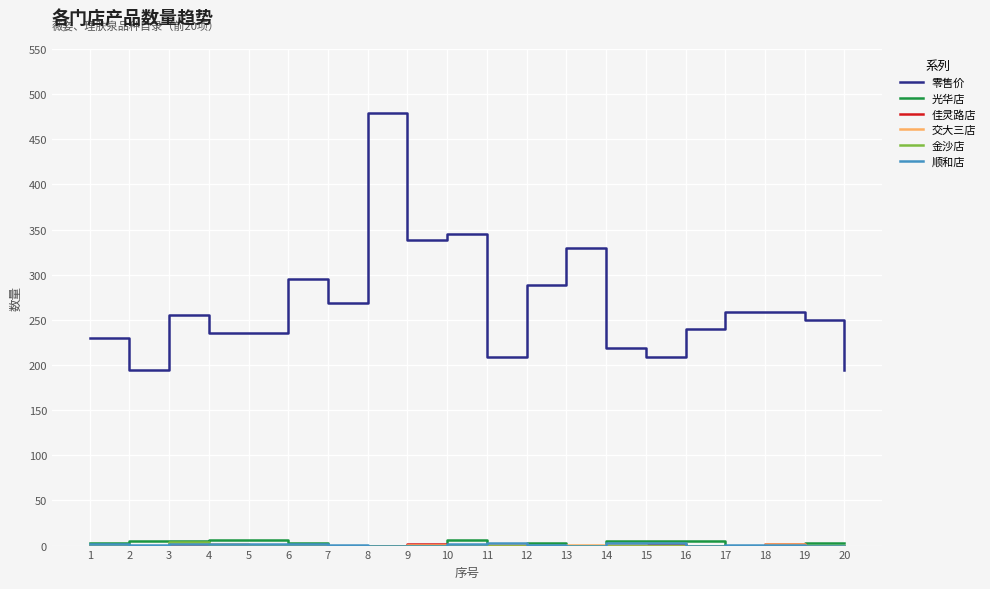

What is the greatest value displayed?

479